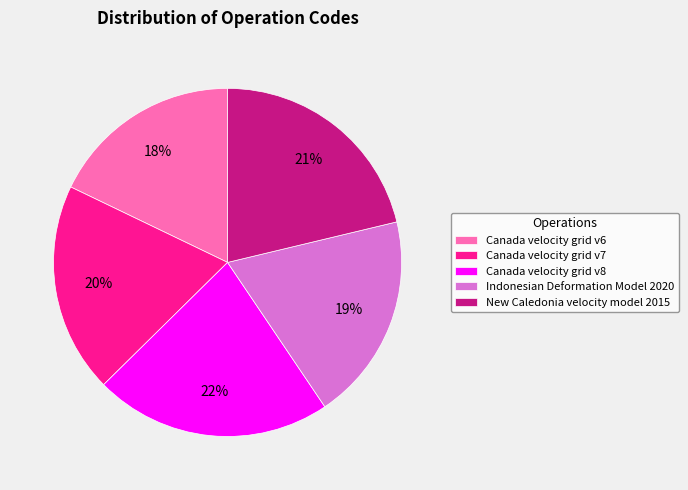

Between Canada velocity grid v8 and Canada velocity grid v7, which is larger?

Canada velocity grid v8